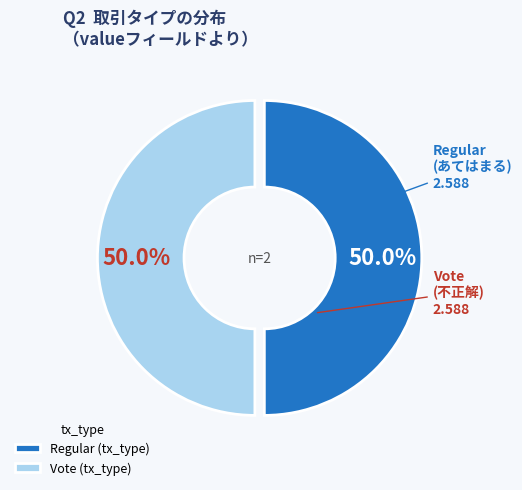

What is the ratio of the value at Regular to the value at Vote?

1.0